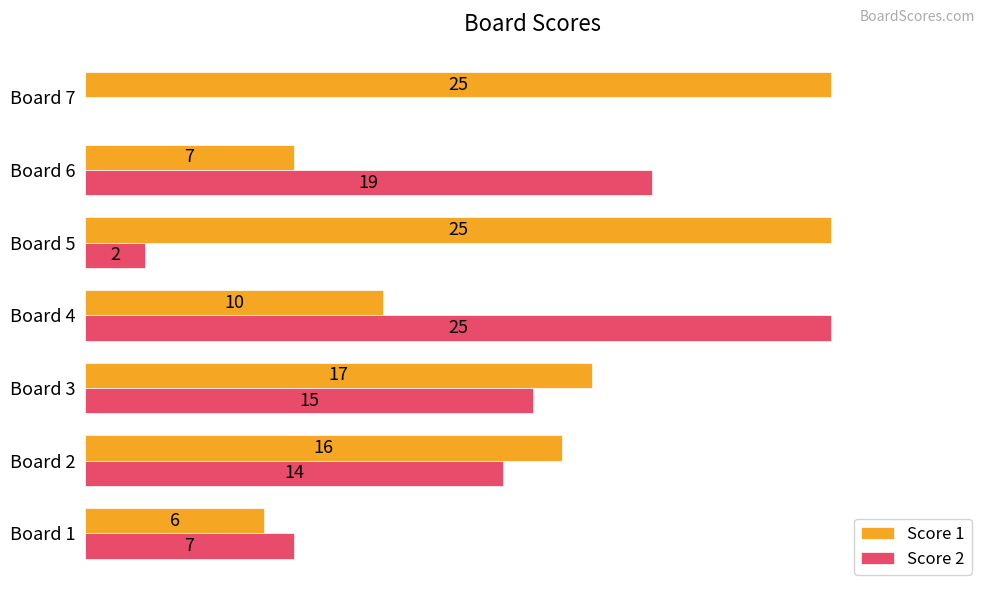

At which label is Score 2 closest to 12?

Board 2